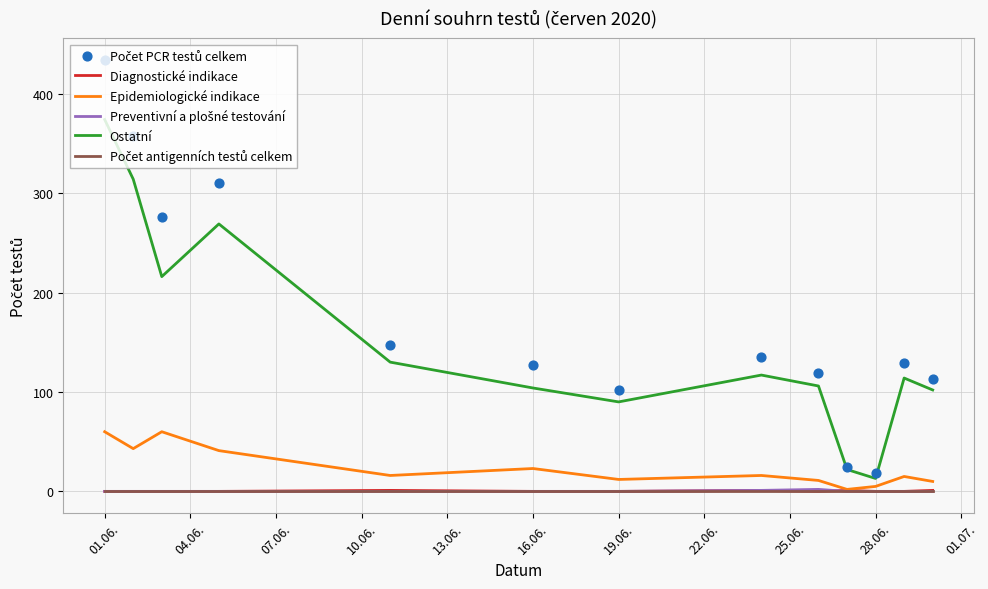

Which series has the widest spread of Y values?

Počet PCR testů celkem